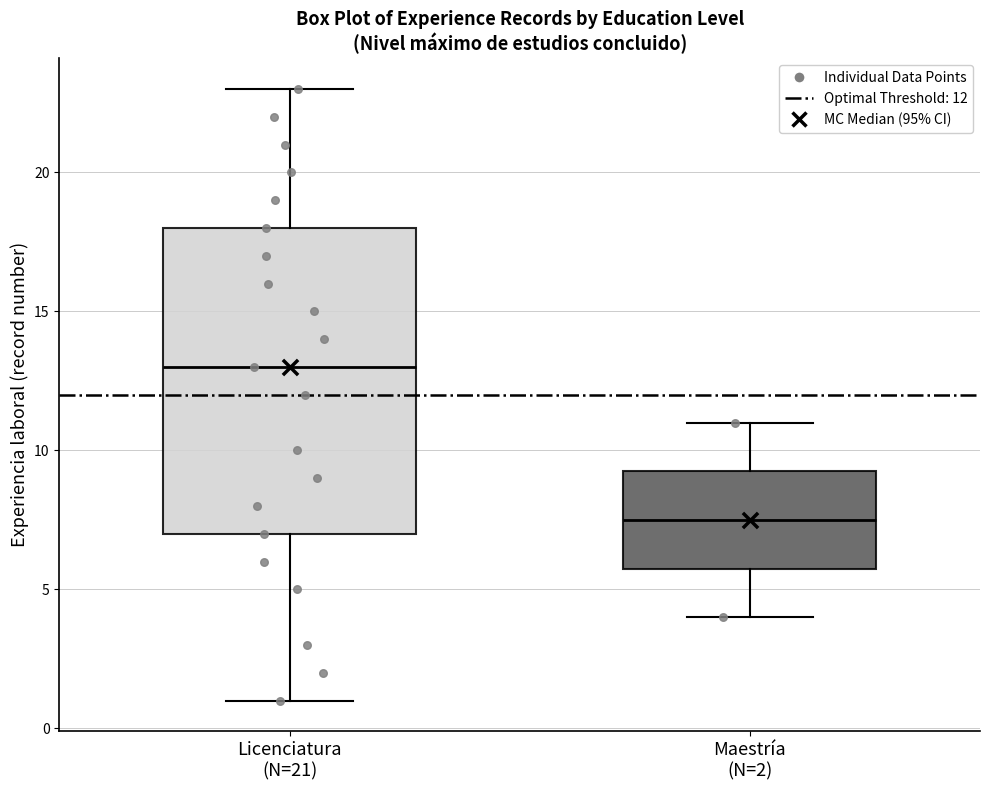

Which box is the tallest, from its lower edge to its upper edge?

Licenciatura (N=21)